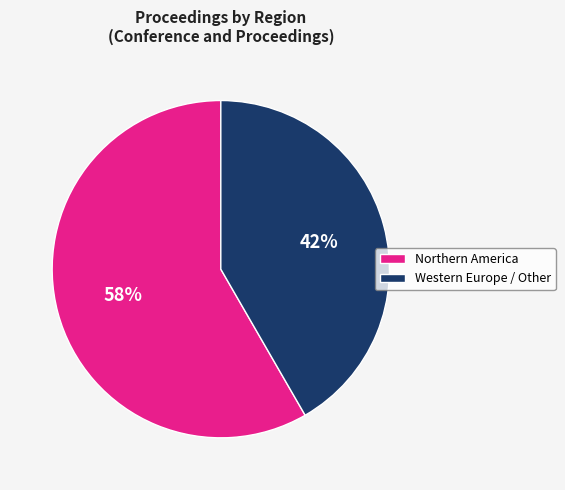

What is the ratio of the value at Northern America to the value at Western Europe / Other?

1.4